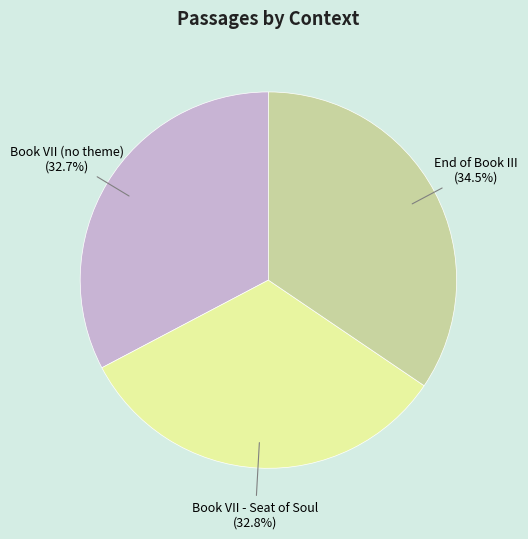

Is it true that Book VII - Seat of Soul is 33% of the pie?

True